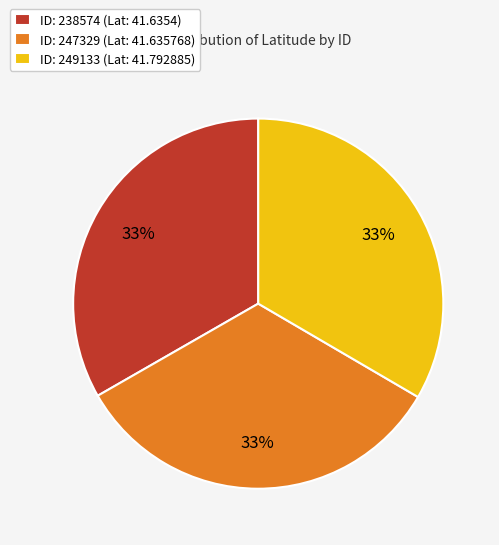

Do ID: 249133 (Lat: 41.792885) and ID: 238574 (Lat: 41.6354) together represent more than half of the pie?

Yes